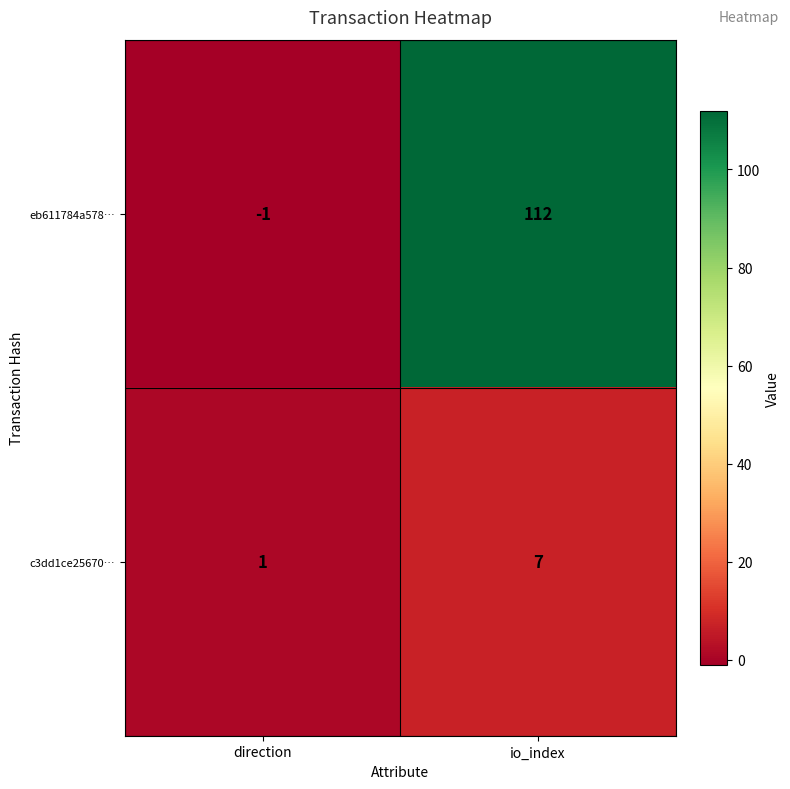

What is the approximate value of c3dd1ce25670… at io_index?

7